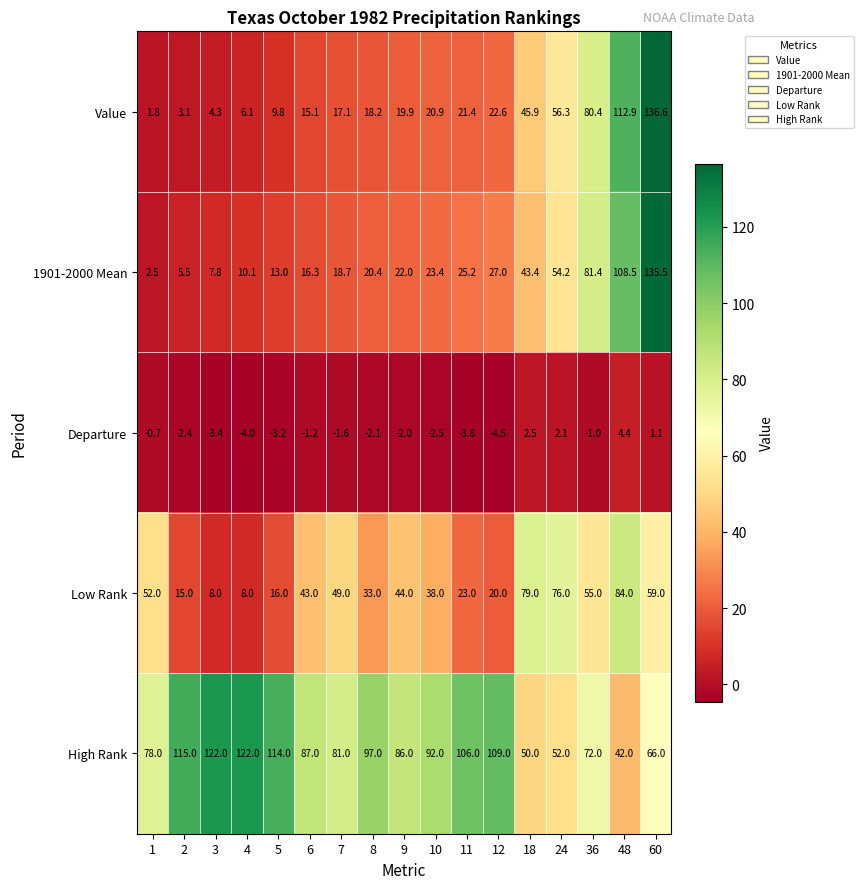

Which series has the largest total across all categories?

High Rank